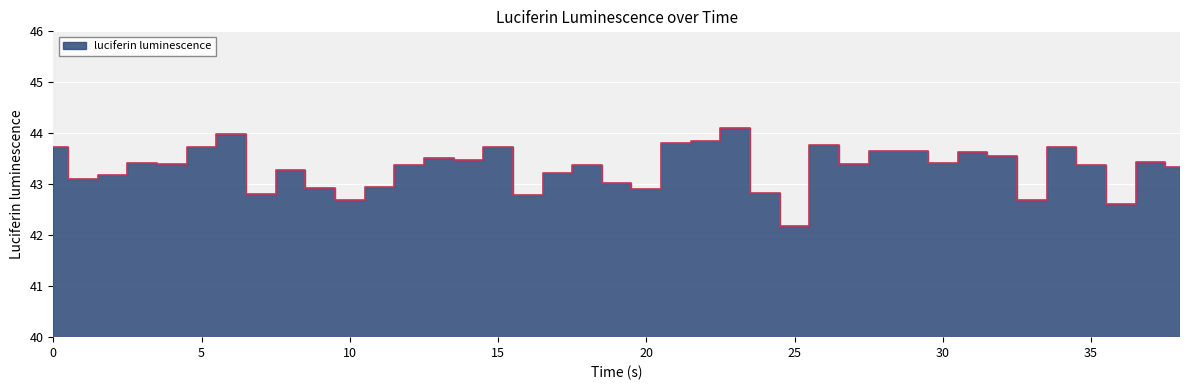

What is the smallest value displayed?

42.2